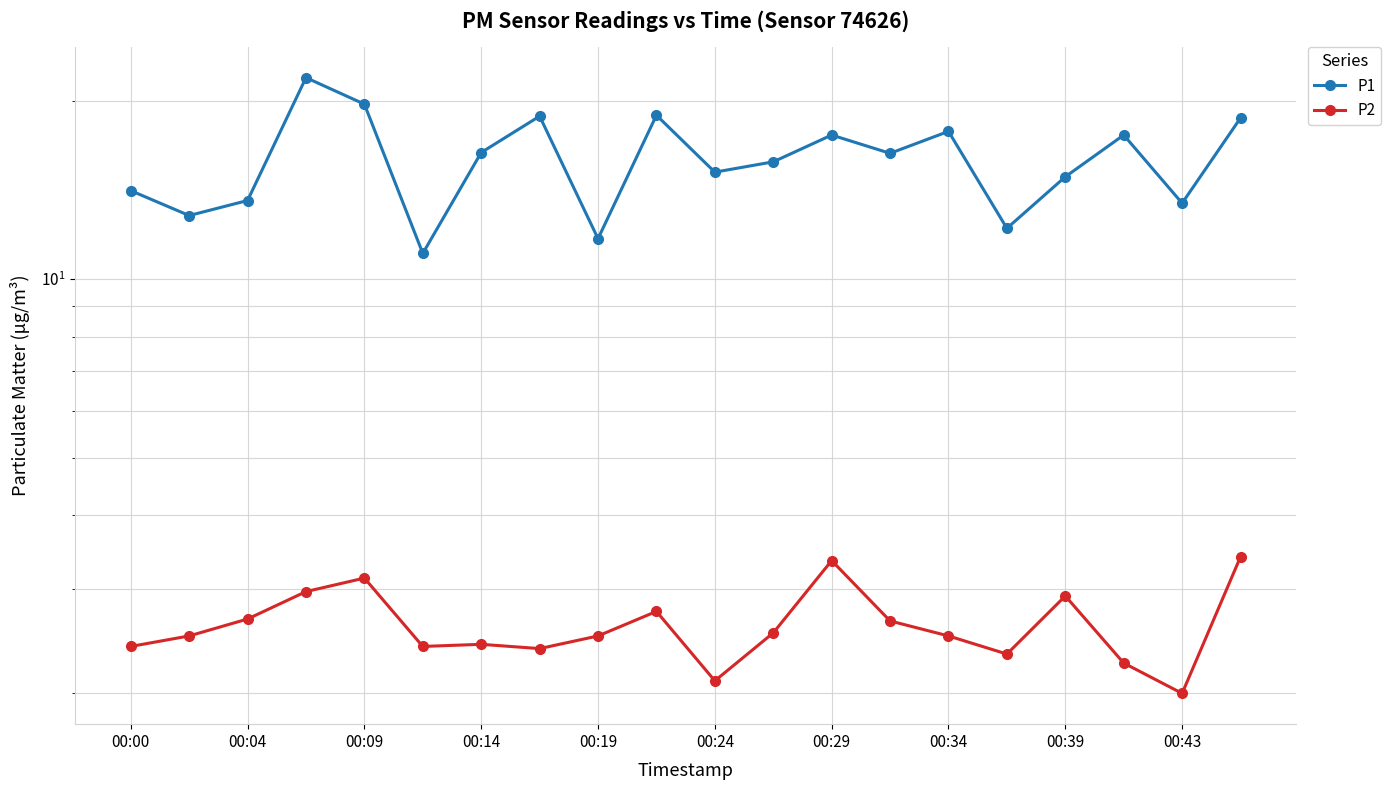

True or false: P2 and P1 cross at least once.

False